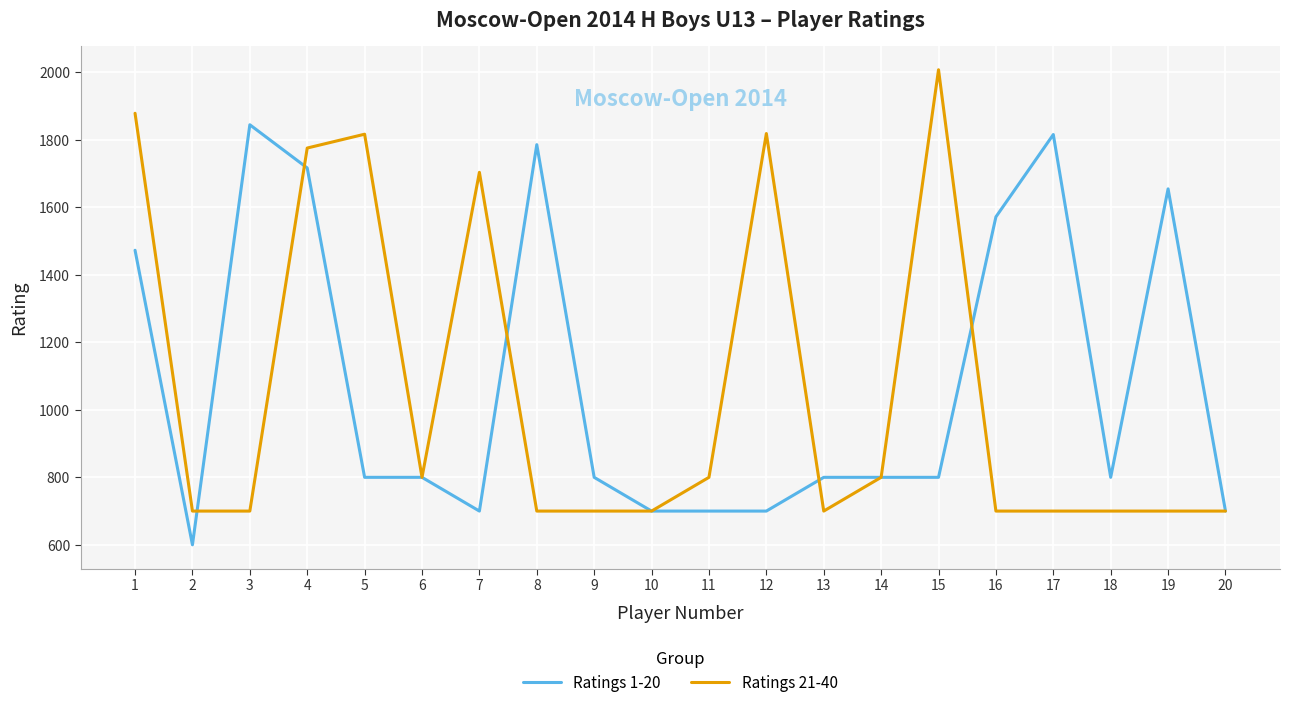

How many lines are shown in the chart?

2